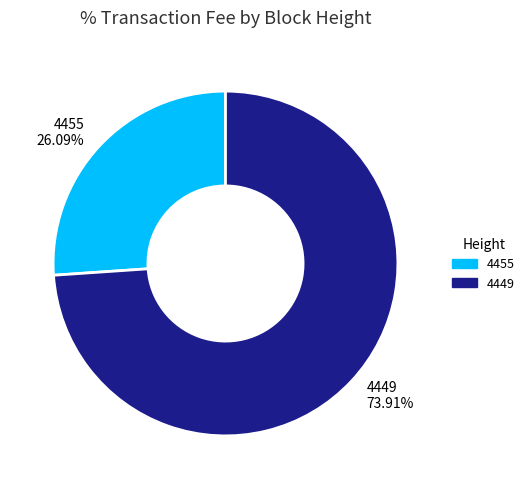

Rank the categories by value from lowest to highest.

4455, 4449